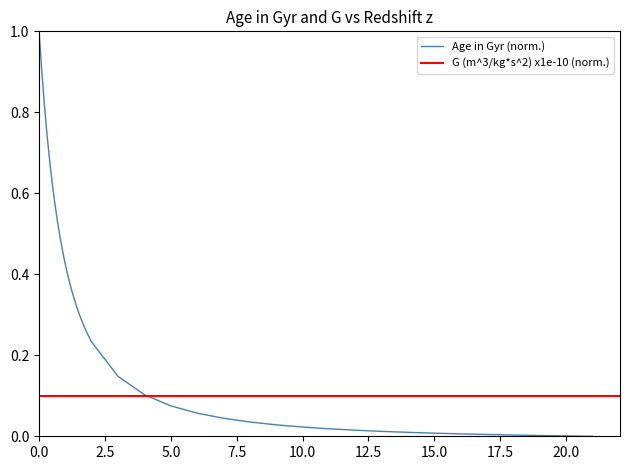

Reading left to right, extract all data points from this chart.

1.0	0.9	0.8	0.7	0.7	0.6	0.6	0.5	0.5	0.5	0.4	0.4	0.4	0.3	0.3	0.3	0.3	0.3	0.3	0.2	0.2	0.1	0.1	0.1	0.1	0.0	0.0	0.0	0.0	0.0	0.0	0.0	0.0	0.0	0.0	0.0	0.0	0.0	0.0	0.0